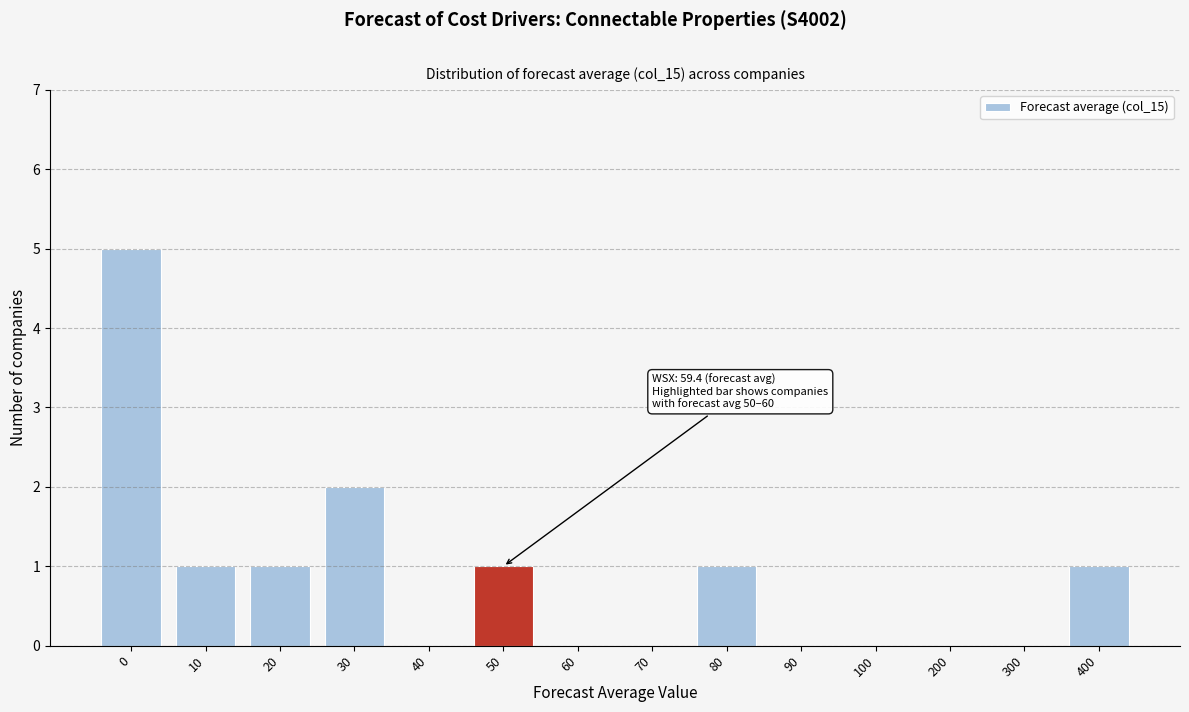

Reading left to right, extract all data points from this chart.

0=5	10=1	20=1	30=2	40=0	50=1	60=0	70=0	80=1	90=0	100=0	200=0	300=0	400=1